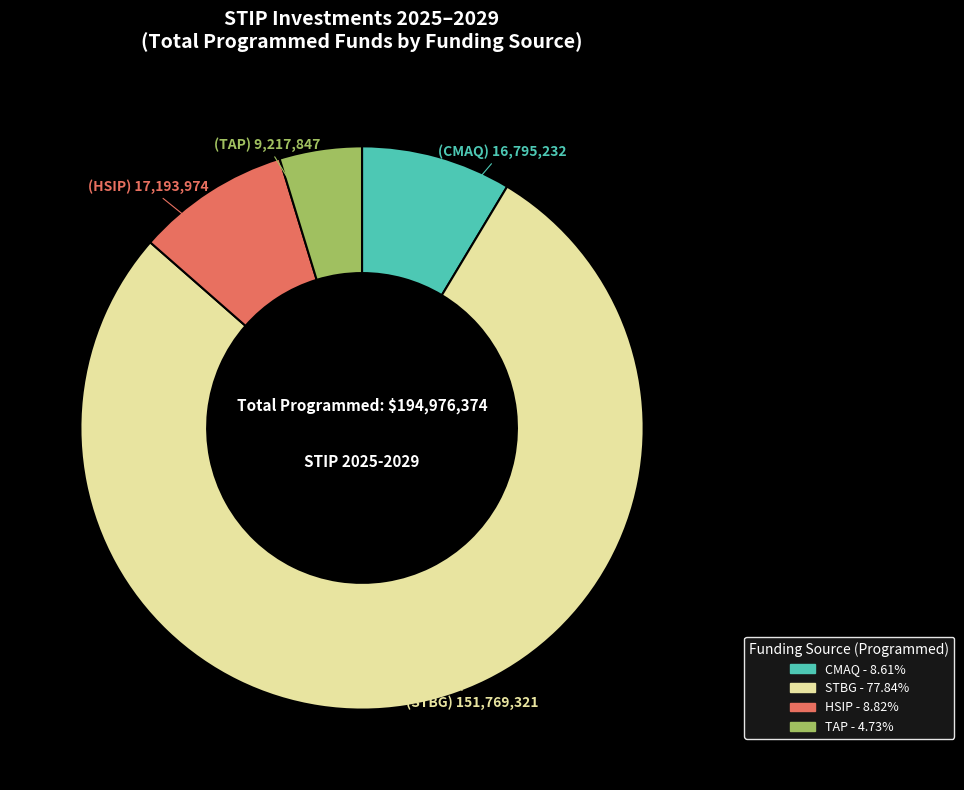

Does any single category account for the majority?

Yes